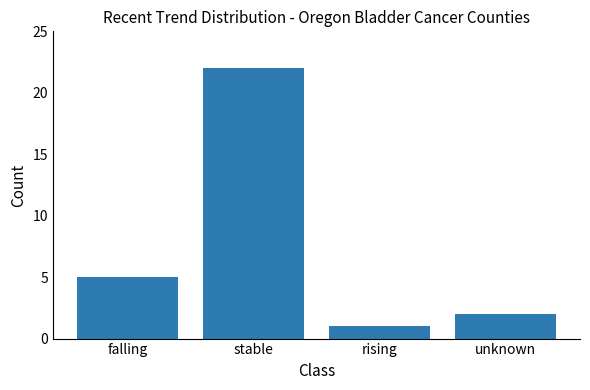

What is the label of the 2nd bar from the left?

stable